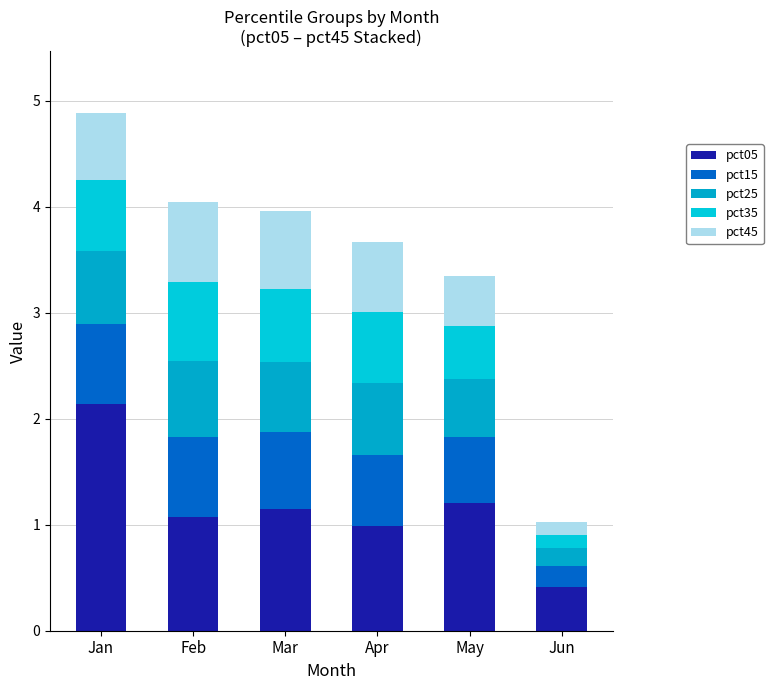

How many categories are shown in the chart?

6